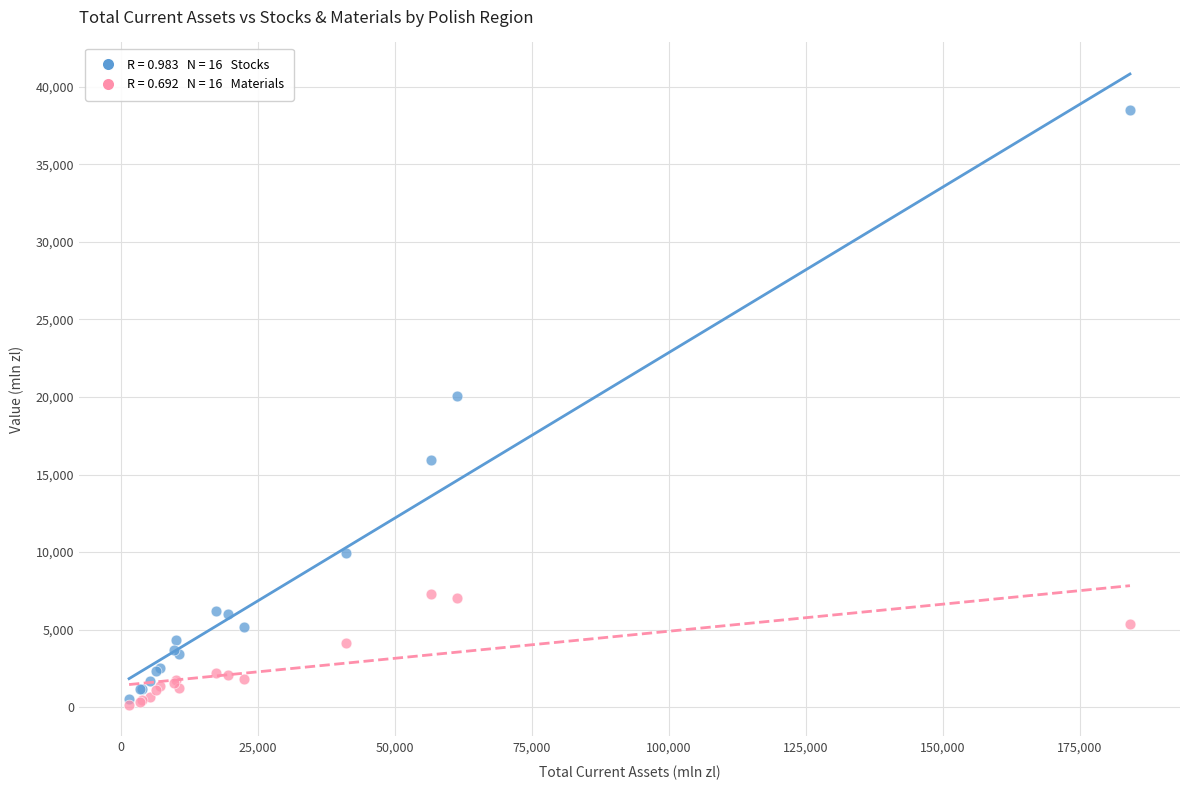

Across all series, what Y value is closest to 19310?

20072.6